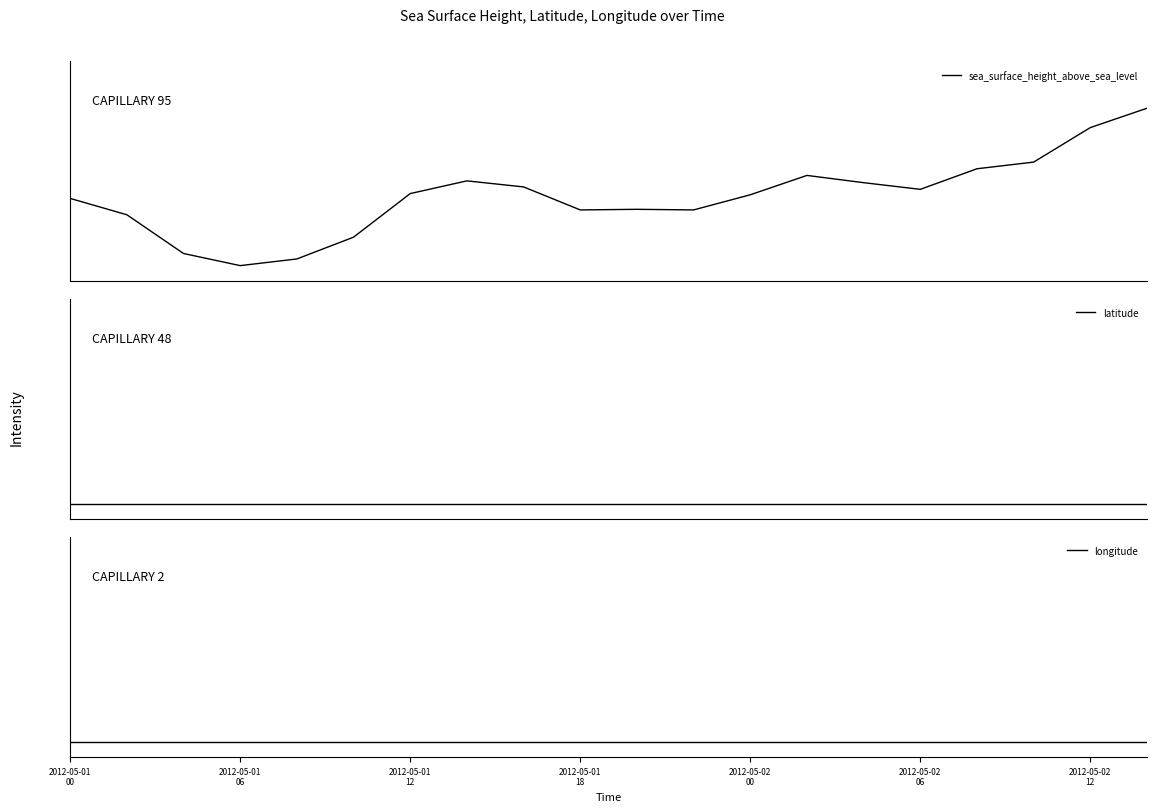

Reading right to left, transcribe all the data shown in this chart.

sea_surface_height_above_sea_level: 1.0	0.9	0.7	0.6	0.5	0.5	0.6	0.4	0.4	0.4	0.4	0.5	0.5	0.5	0.2	0.0	0.0	0.1	0.3	0.4
latitude: 0.0	0.0	0.0	0.0	0.0	0.0	0.0	0.0	0.0	0.0	0.0	0.0	0.0	0.0	0.0	0.0	0.0	0.0	0.0	0.0
longitude: 0.0	0.0	0.0	0.0	0.0	0.0	0.0	0.0	0.0	0.0	0.0	0.0	0.0	0.0	0.0	0.0	0.0	0.0	0.0	0.0